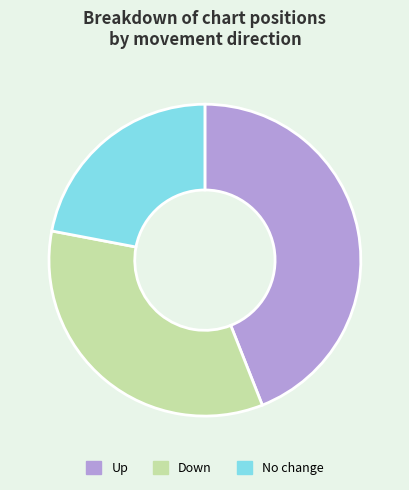

How many slices are in this pie chart?

3